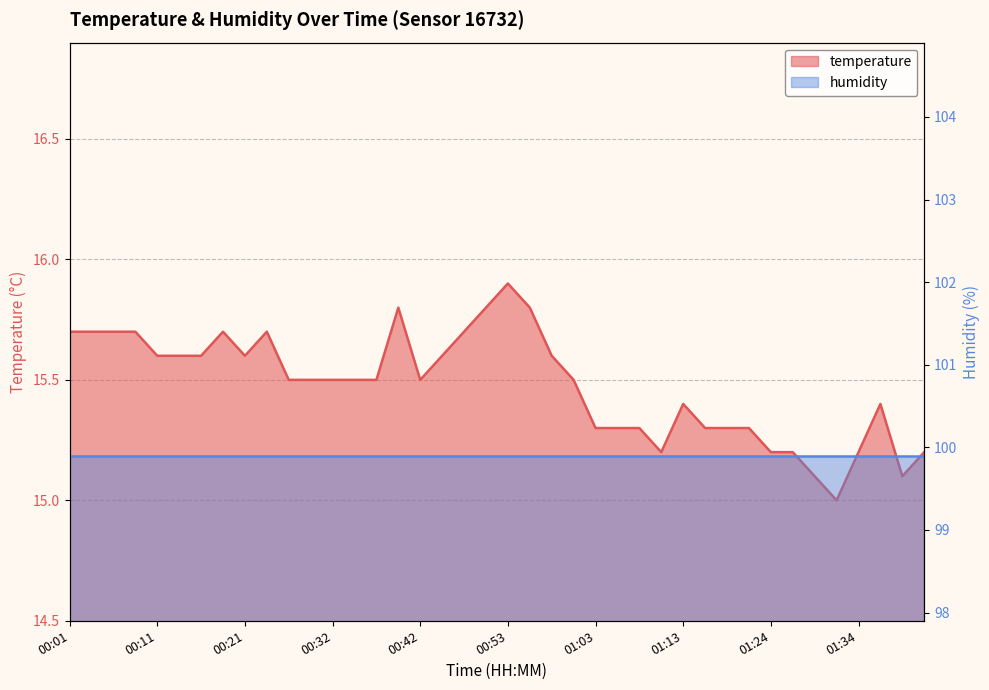

What is the value of the 19th point from the left?

15.7